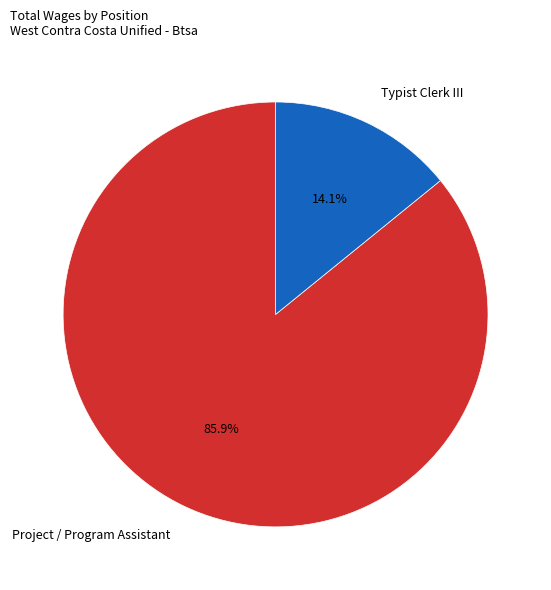

Which slice is the largest?

Project / Program Assistant